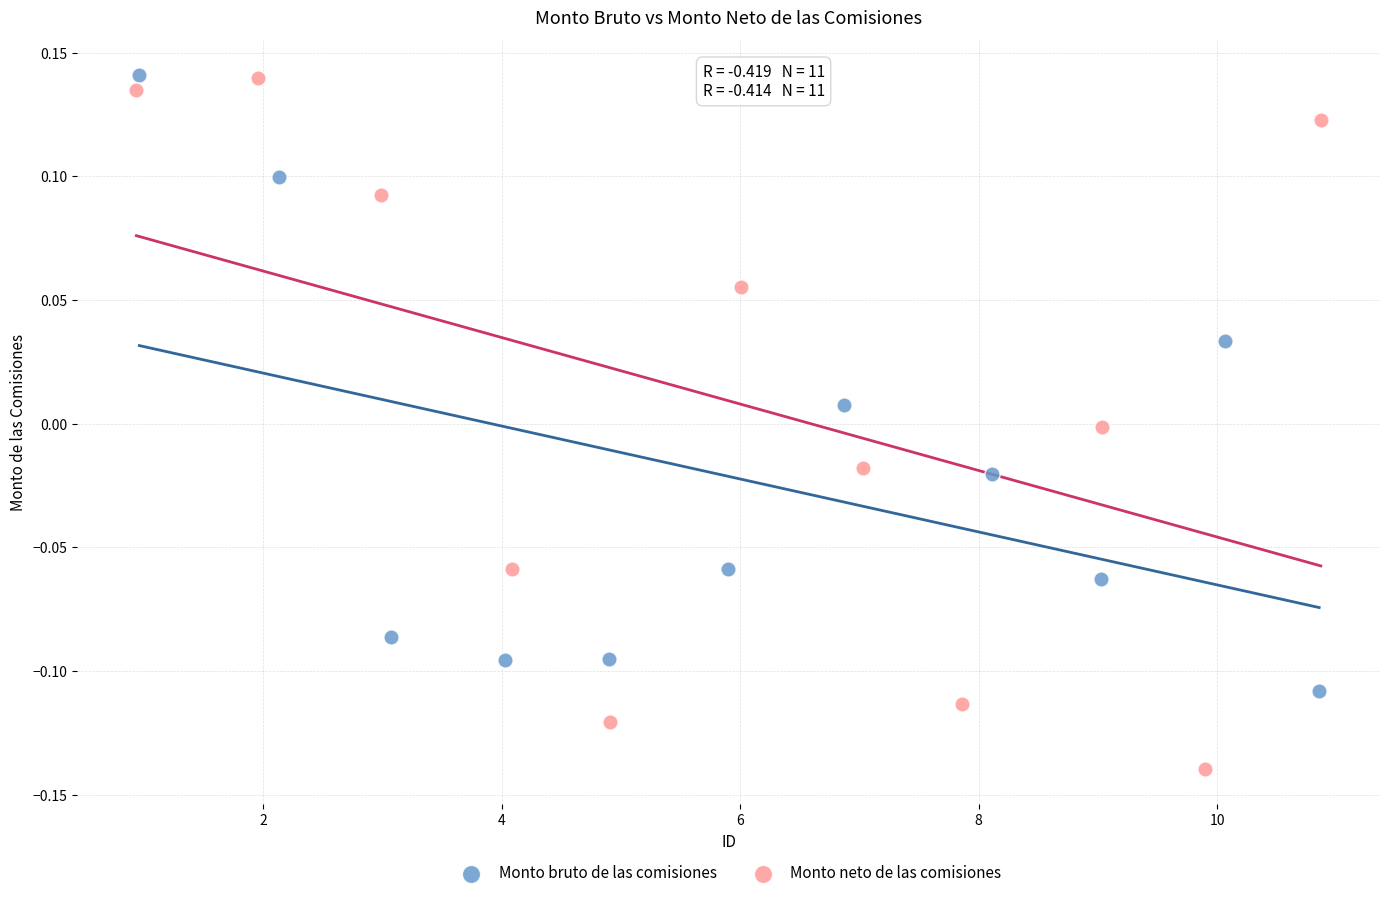

Which series has the largest Y range (max minus min)?

Monto neto de las comisiones